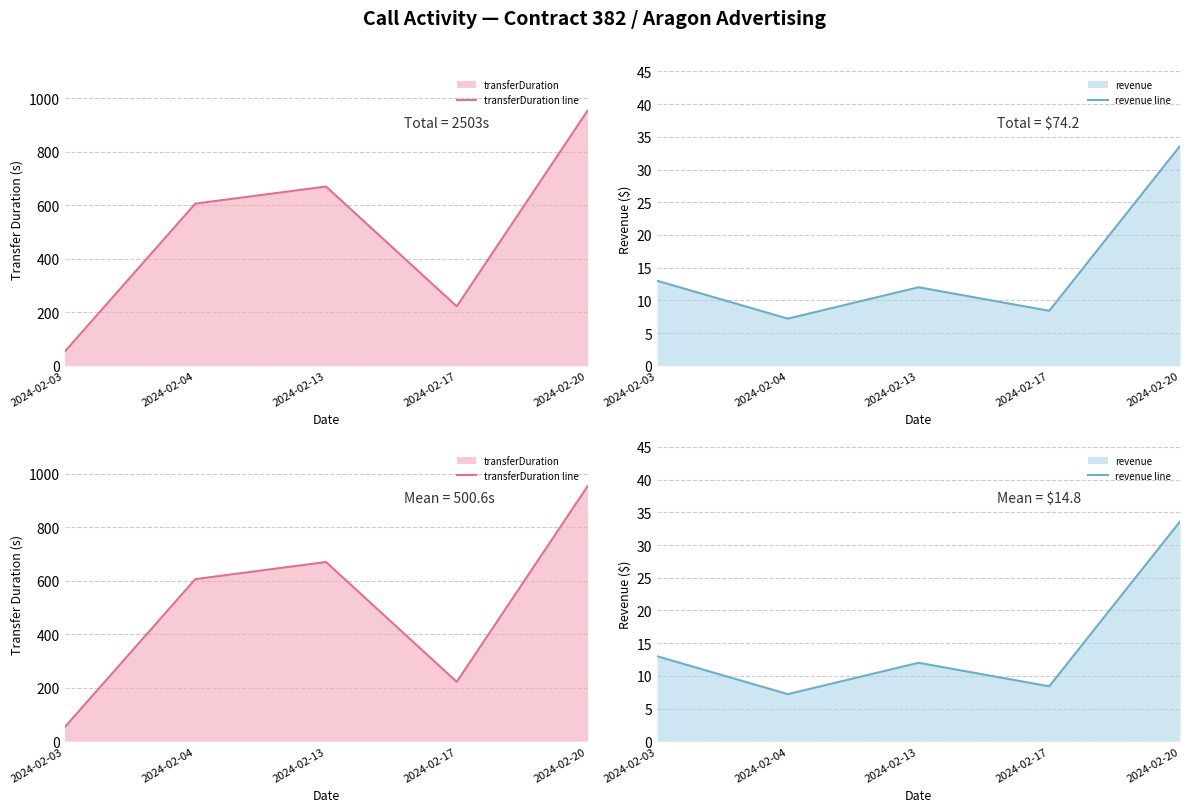

True or false: revenue line and transferDuration line intersect in this chart.

False